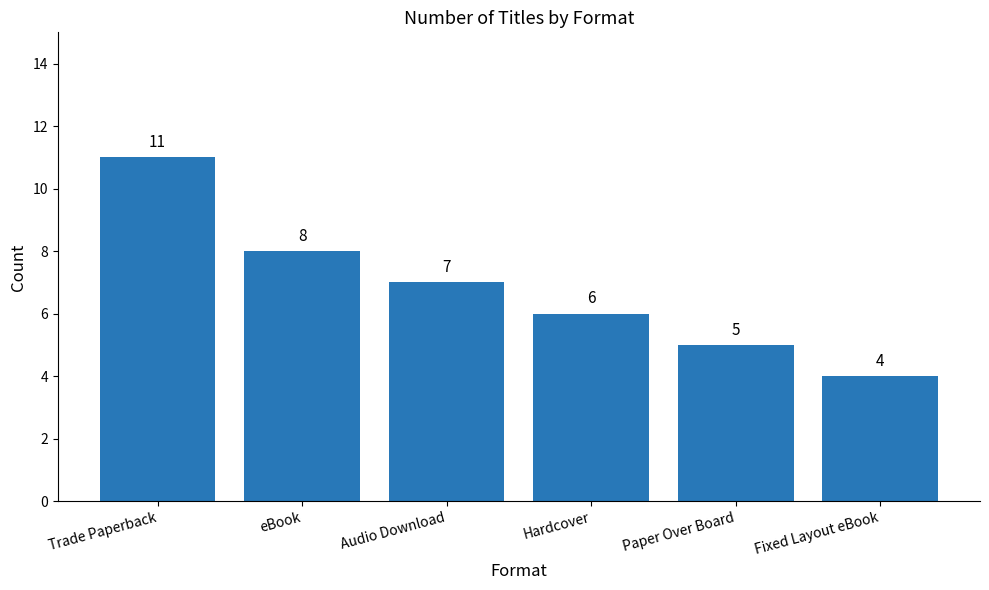

Rank the categories by value from lowest to highest.

Fixed Layout eBook, Paper Over Board, Hardcover, Audio Download, eBook, Trade Paperback